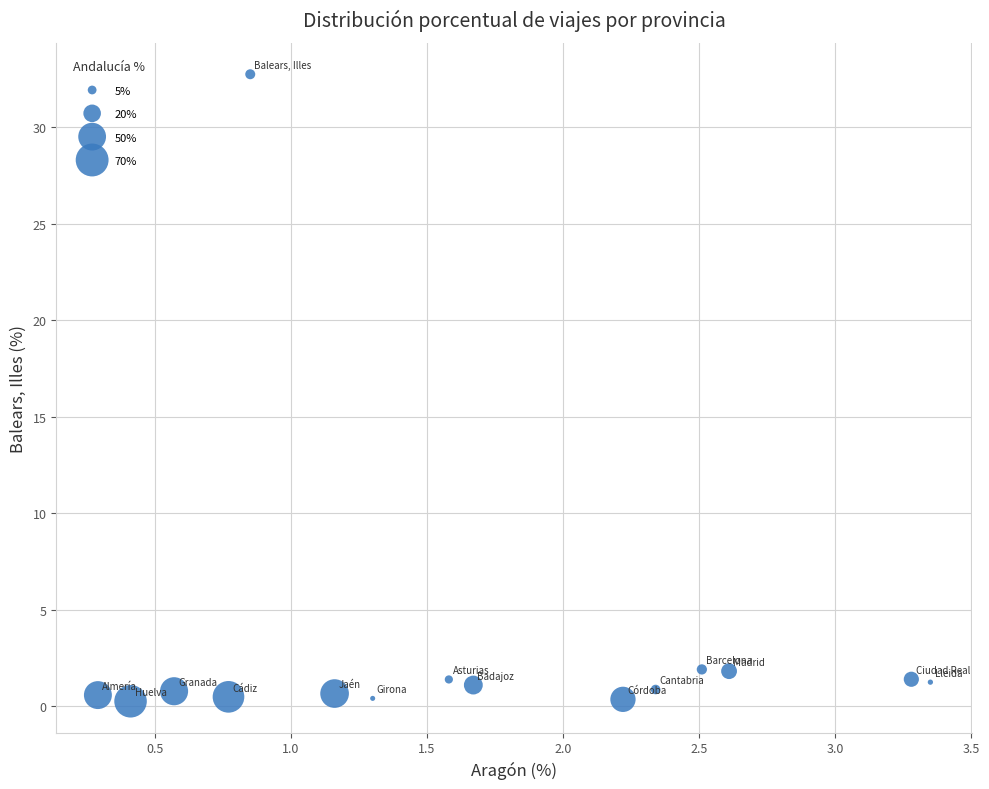

What is the range of X values (max minus min)?

3.1